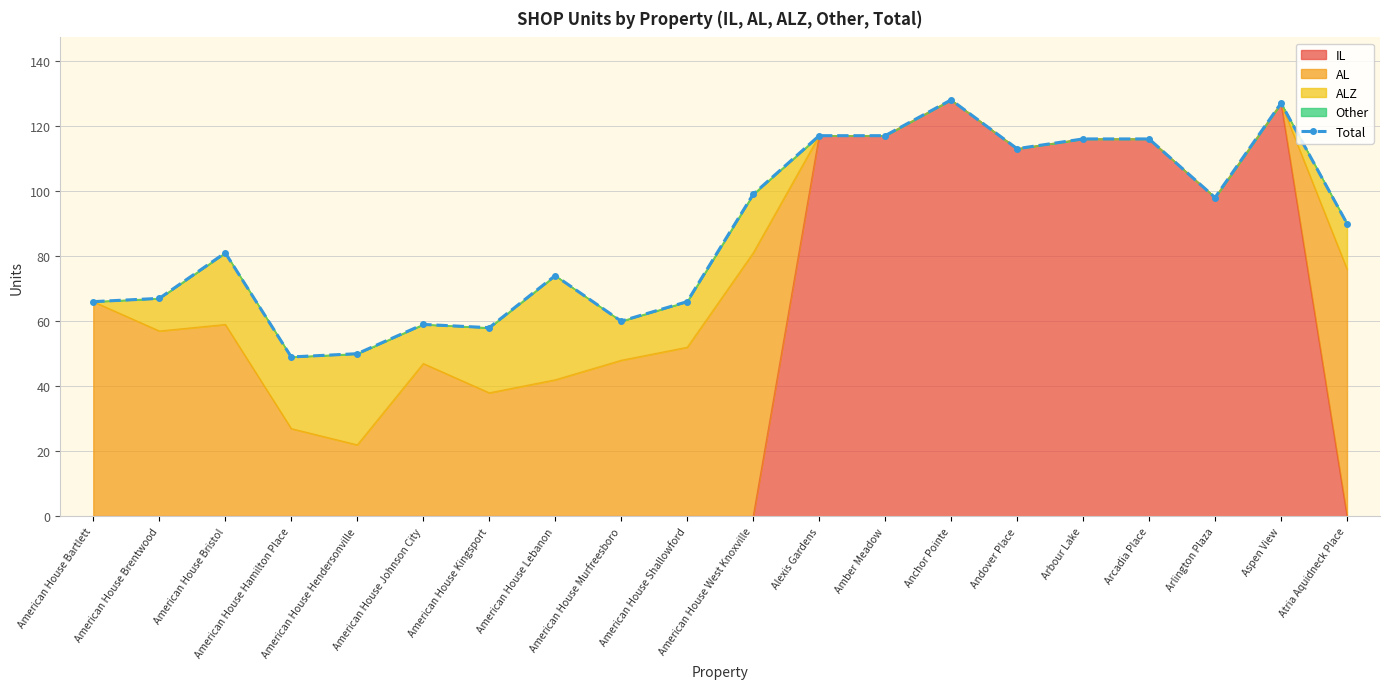

What is the difference between the maximum and minimum values?

79